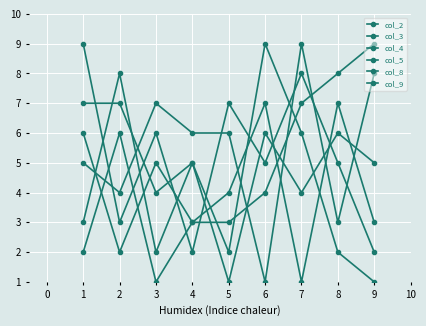

How many categories are shown in the chart?

9